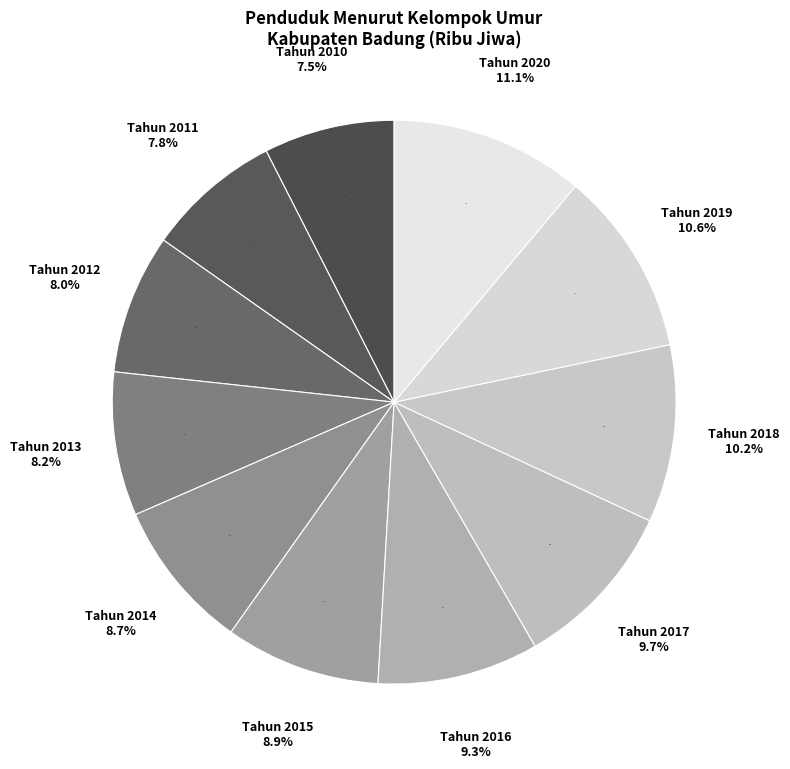

Which has a higher value, Tahun 2015 or Tahun 2010?

Tahun 2015